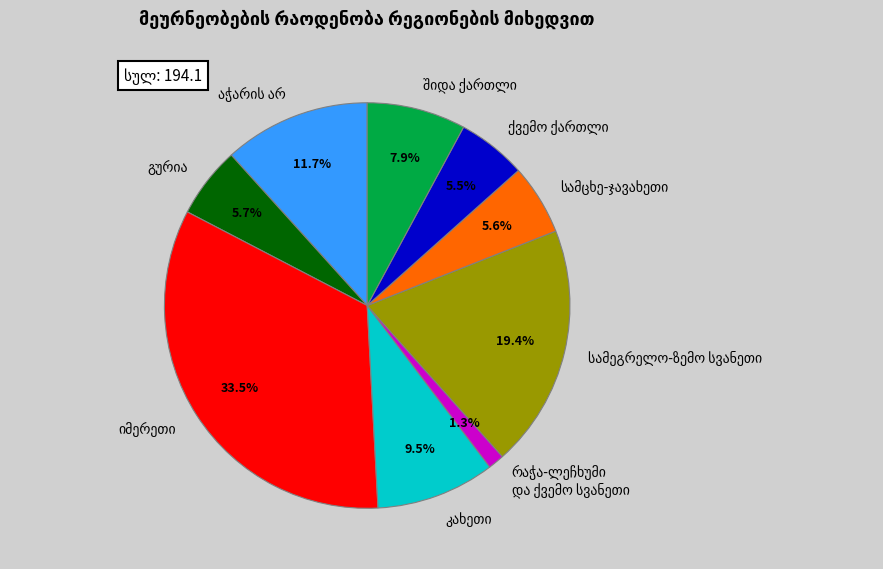

Is there a majority slice in this chart?

No